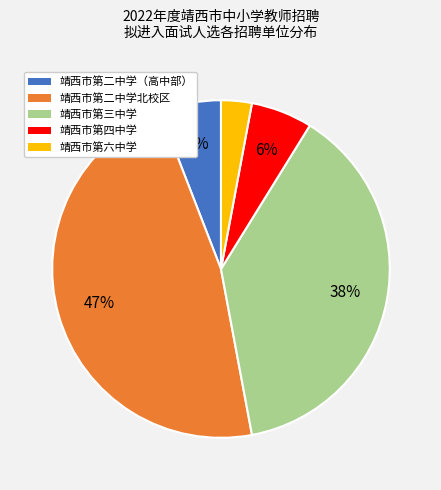

What percentage is the 靖西市第六中学 slice, to the nearest percent?

3%